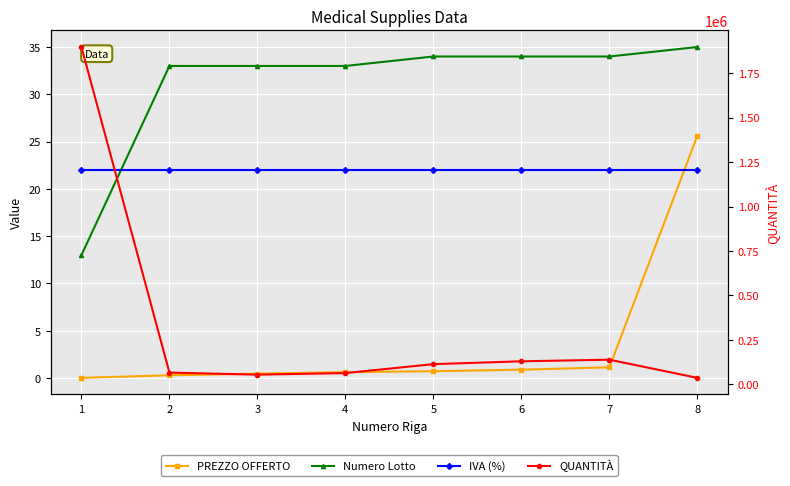

Reading right to left, extract all data points from this chart.

PREZZO OFFERTO: 25.6	1.1	0.9	0.7	0.6	0.5	0.3	0.0
Numero Lotto: 35.0	34.0	34.0	34.0	33.0	33.0	33.0	13.0
IVA (%): 22.0	22.0	22.0	22.0	22.0	22.0	22.0	22.0
QUANTITÀ: 37200.0	139200.0	130200.0	114200.0	64000.0	55200.0	66812.0	1896000.0